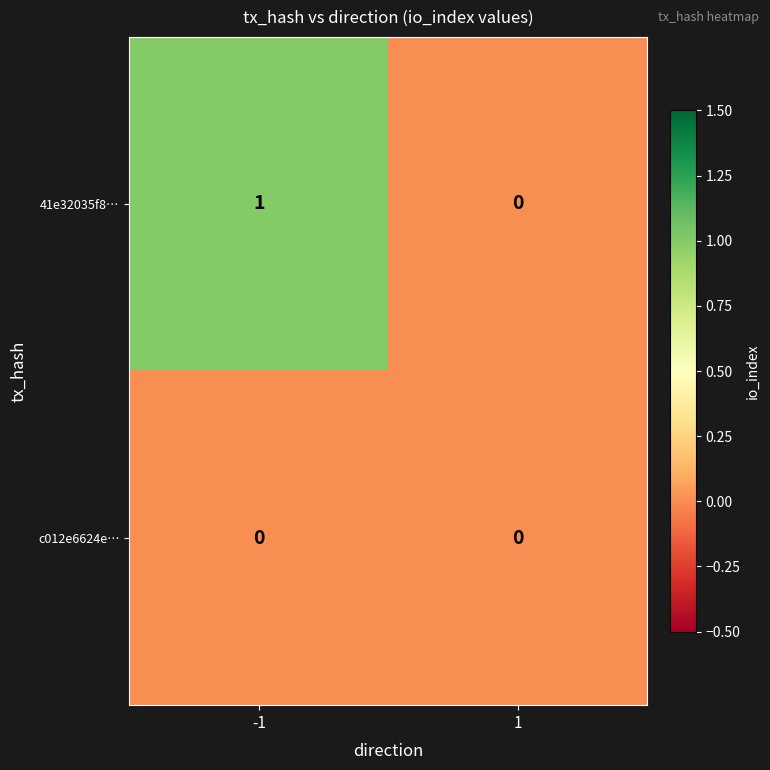

What is the maximum value shown in the chart?

1